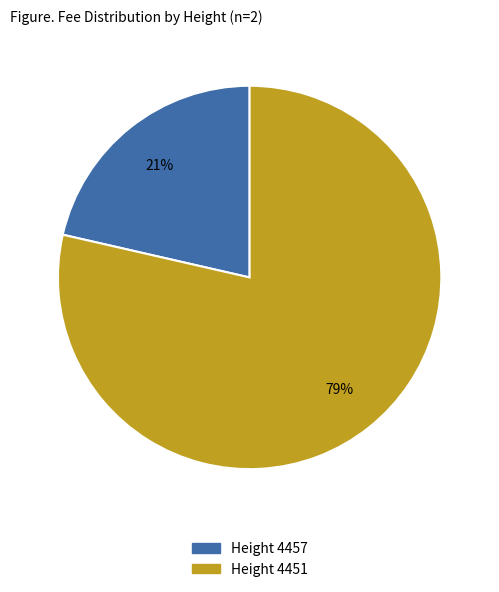

Does any single category account for the majority?

Yes